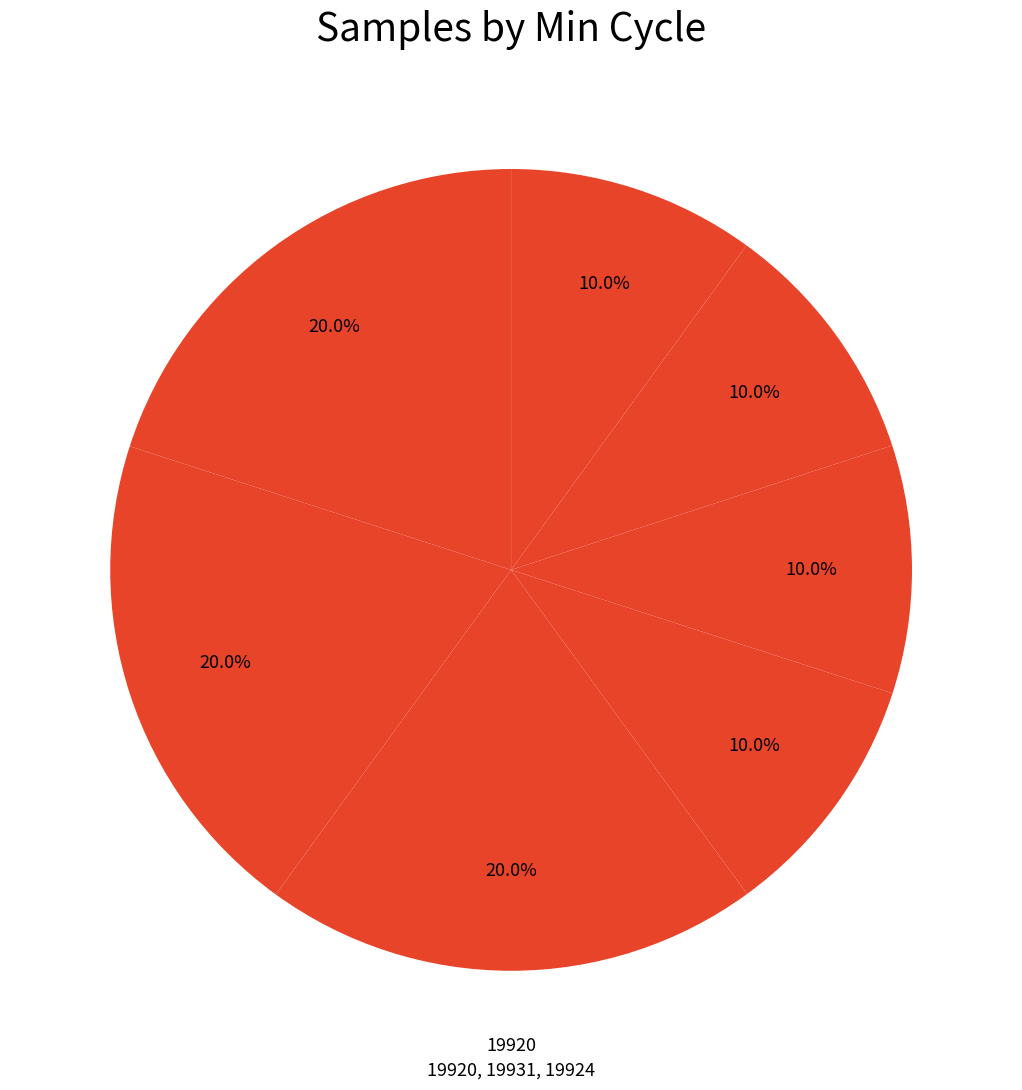

Which category has the biggest portion of the pie?

19920